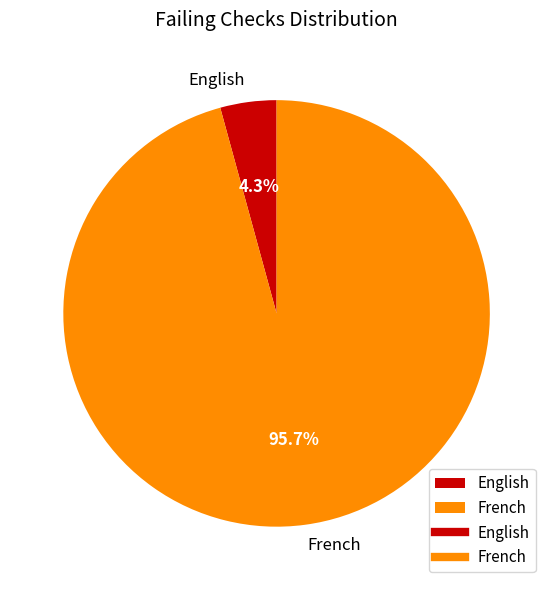

How many slices are in this pie chart?

2